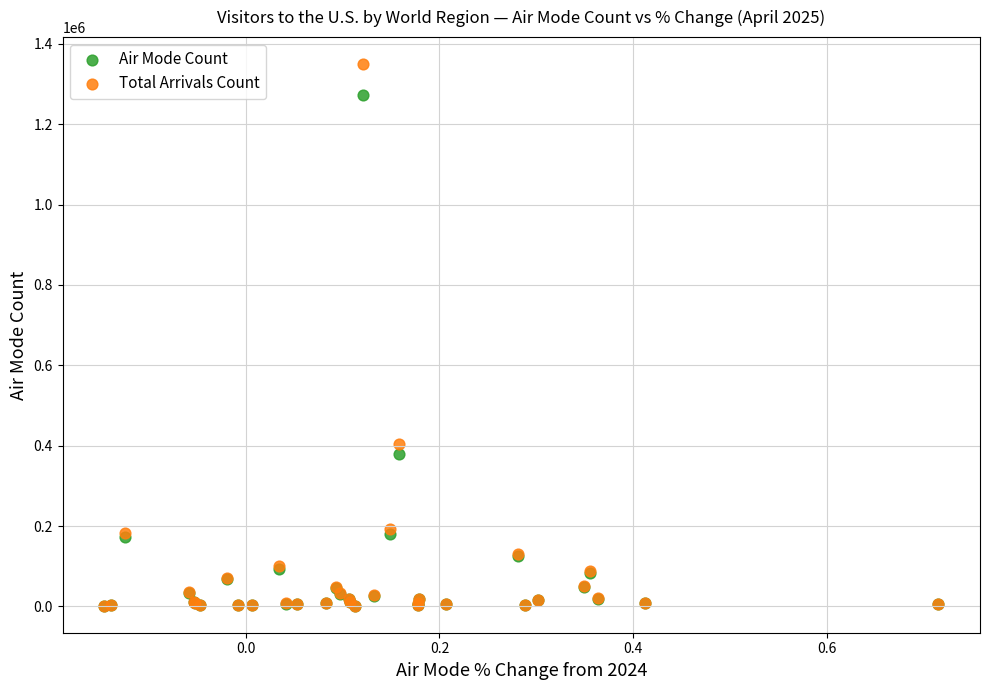

Which series contains the highest Y value?

Total Arrivals Count